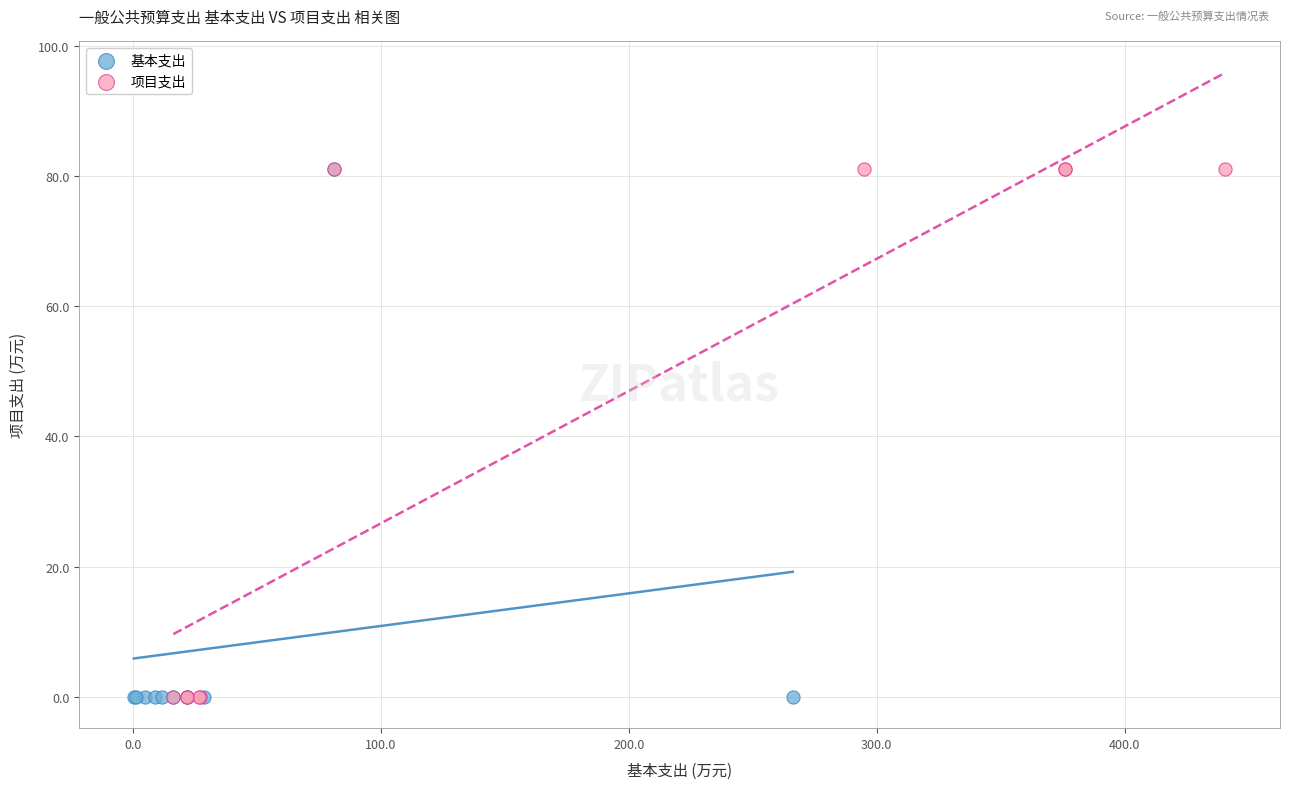

What are all the series names shown in the legend?

基本支出, 项目支出